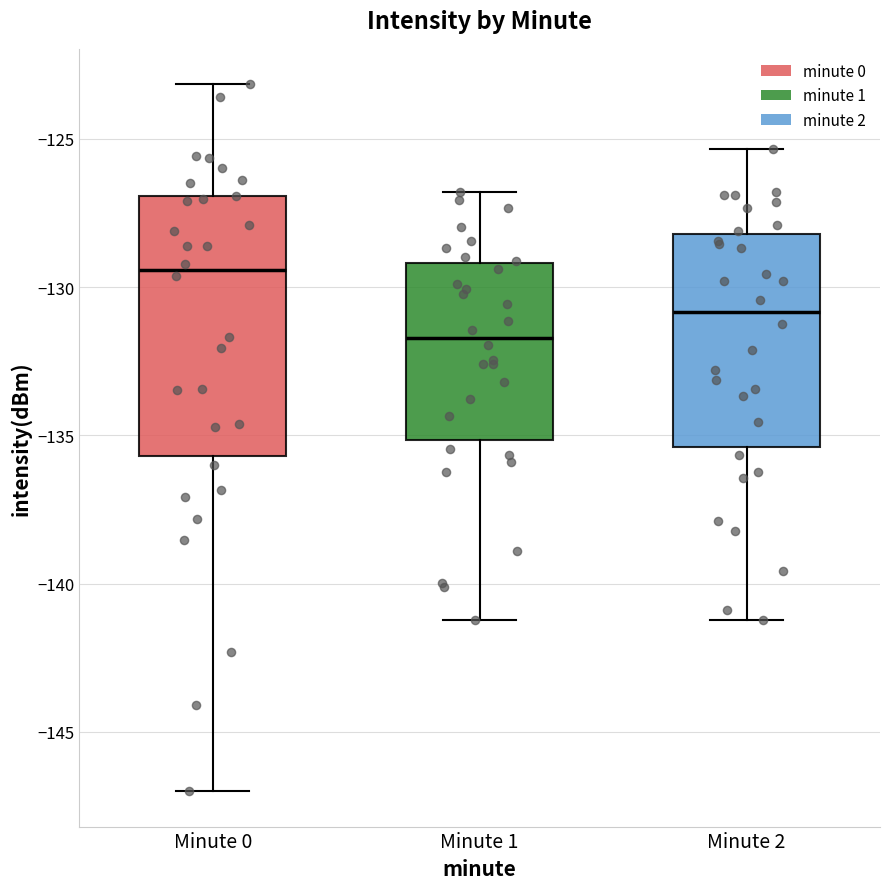

Where is the upper edge of the box for Minute 0 on the y-axis? The values are not printed on the chart, so give them approximately, as read against the axis.

-127.0